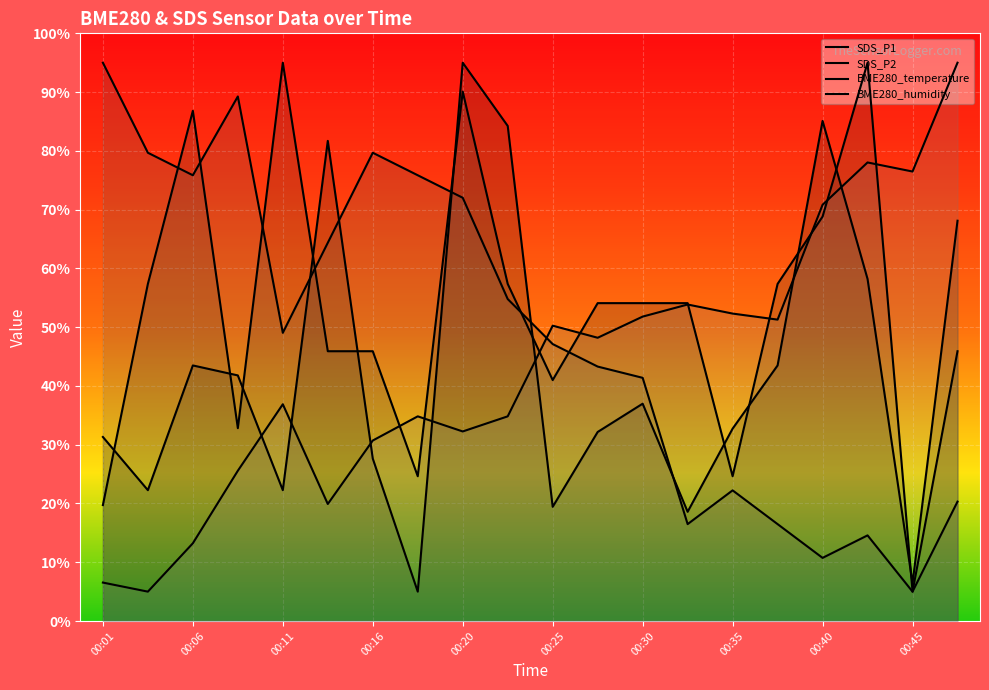

How many lines are shown in the chart?

4